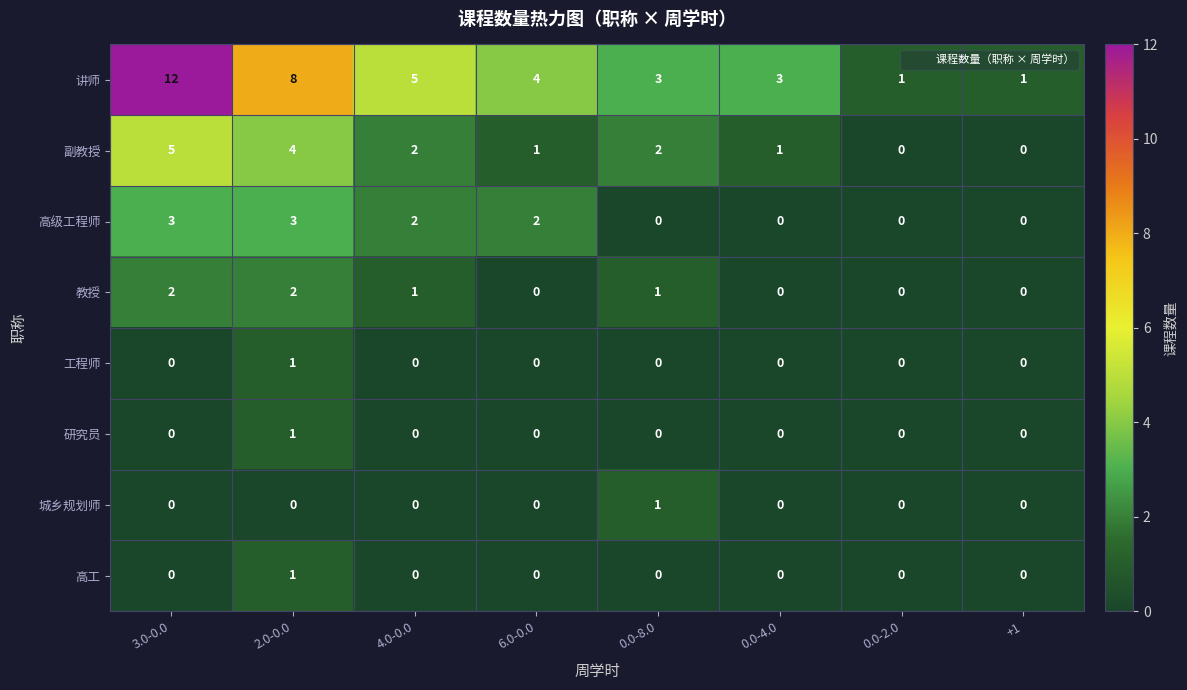

What is the sum of the 副教授 values at 0.0-8.0 and 0.0-4.0?

3